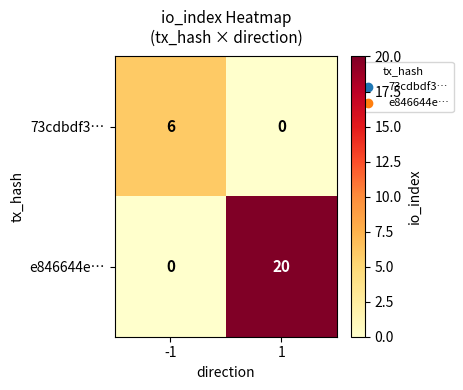

Which series has the largest total across all categories?

e846644e…